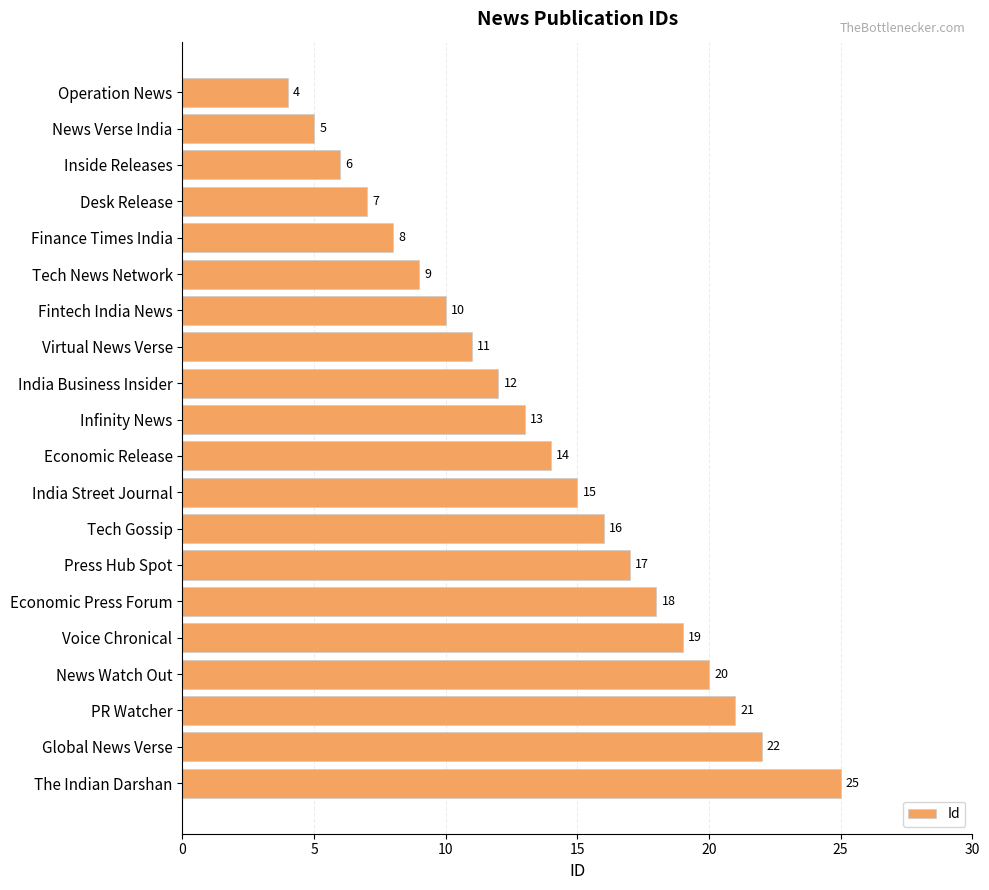

What is the change in value from Infinity News to The Indian Darshan?

+12